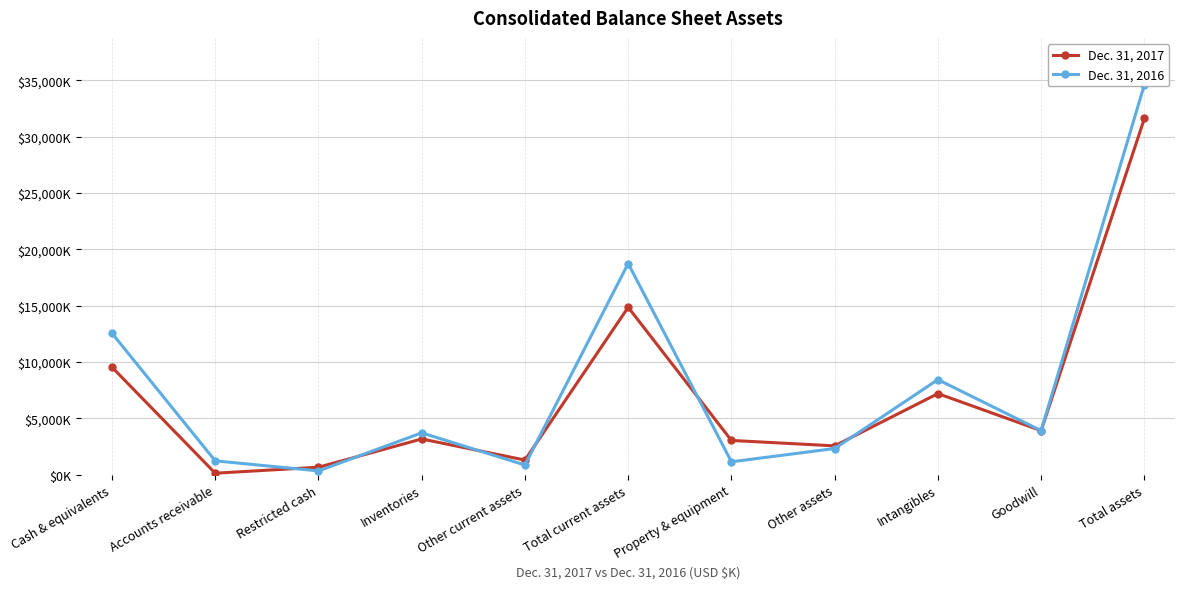

Where do Dec. 31, 2017 and Dec. 31, 2016 first cross each other?

Accounts receivable and Restricted cash